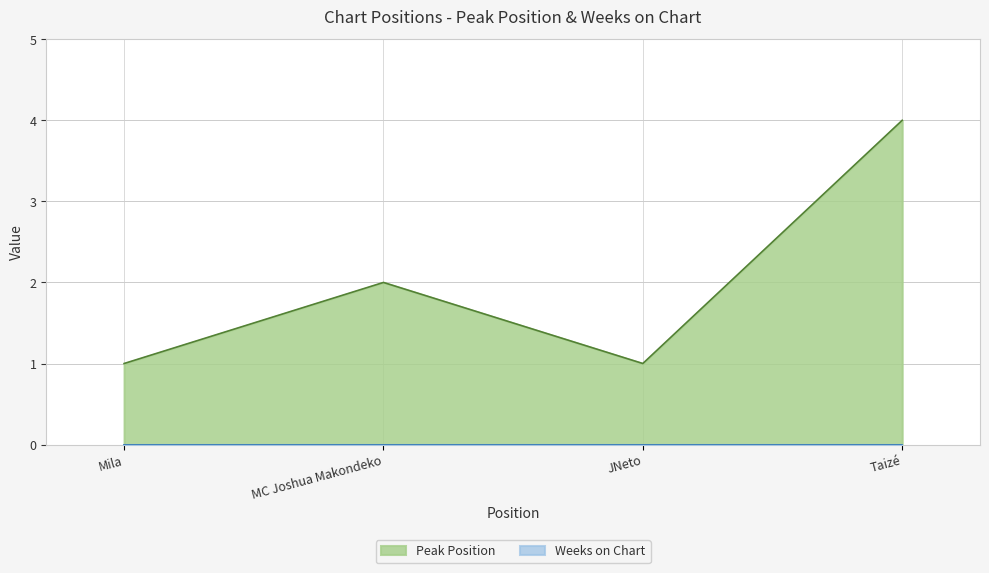

Reading right to left, list all the values displayed in this chart.

4	1	2	1